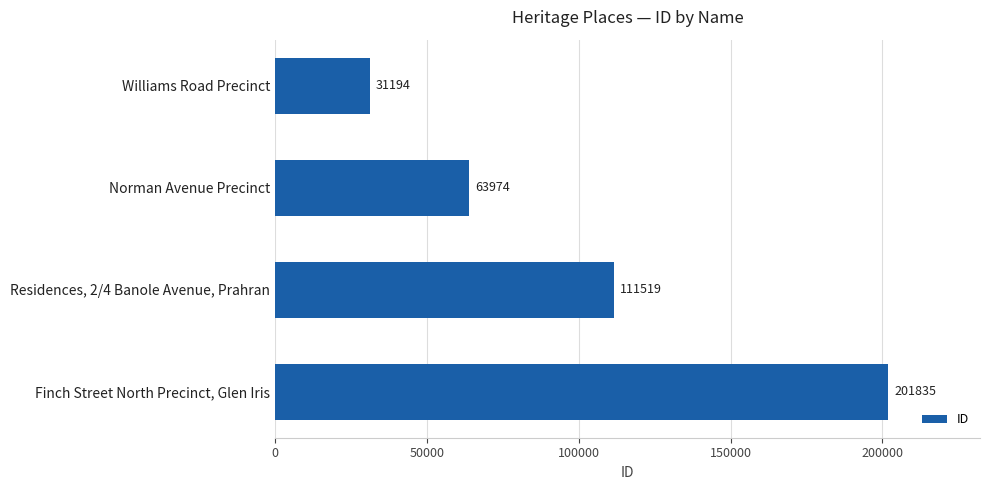

List the labels in order of value, largest first.

Finch Street North Precinct, Glen Iris, Residences, 2/4 Banole Avenue, Prahran, Norman Avenue Precinct, Williams Road Precinct